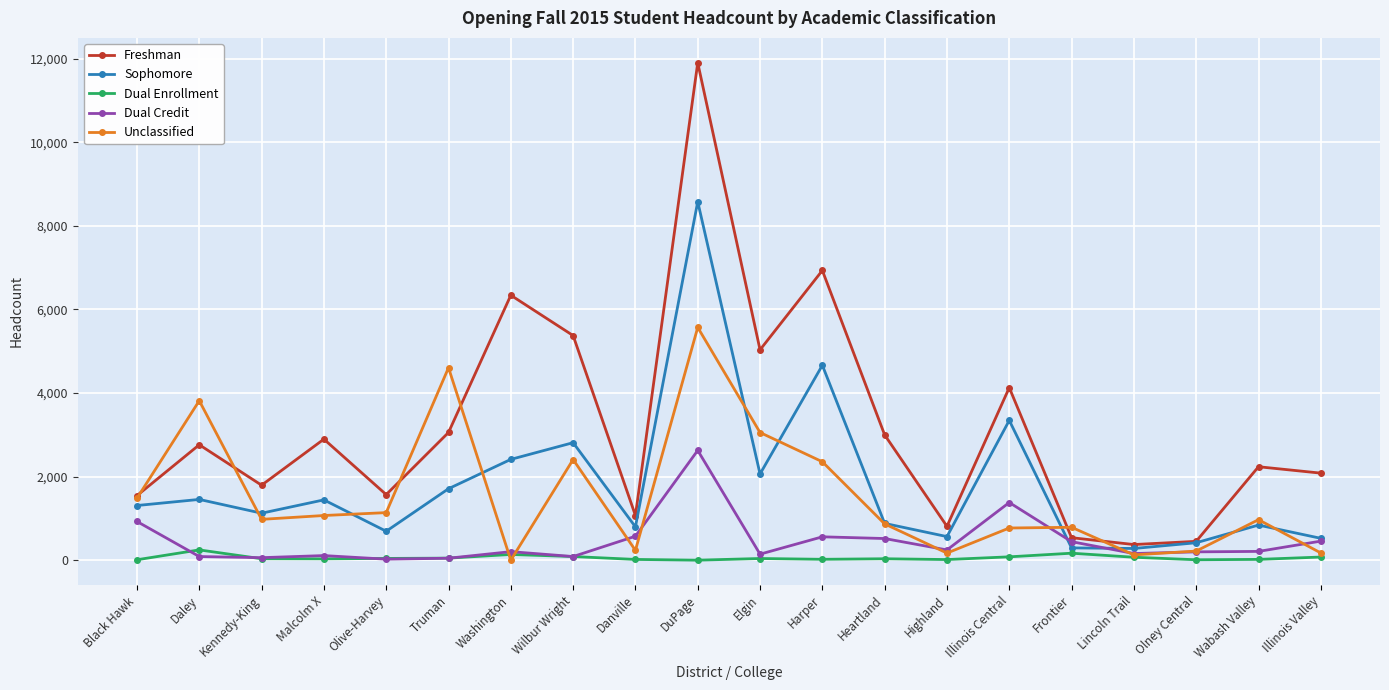

Between Heartland and Lincoln Trail, which series saw the biggest shift?

Freshman